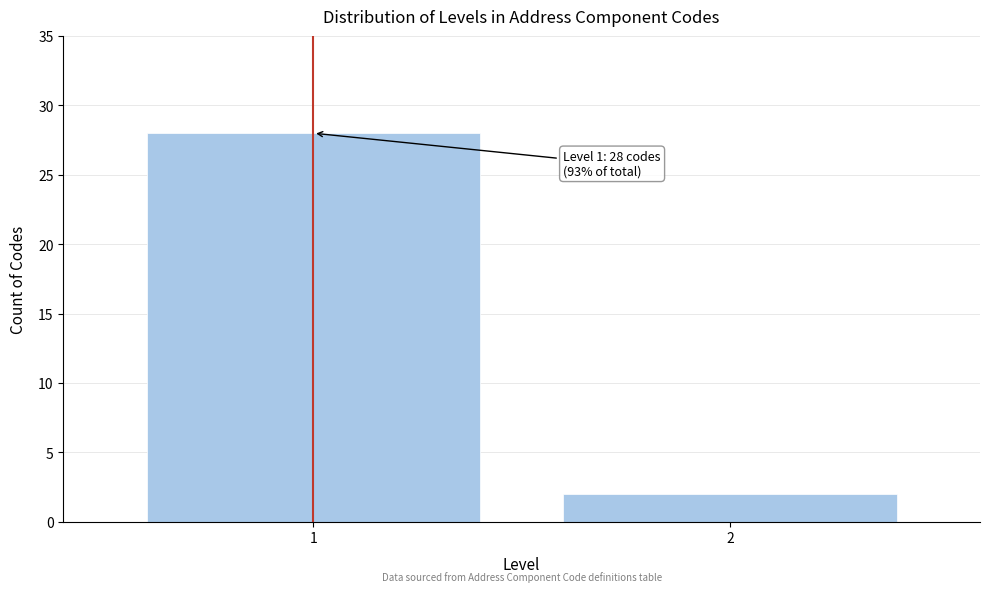

Reading right to left, transcribe all the data shown in this chart.

2=2	1=28